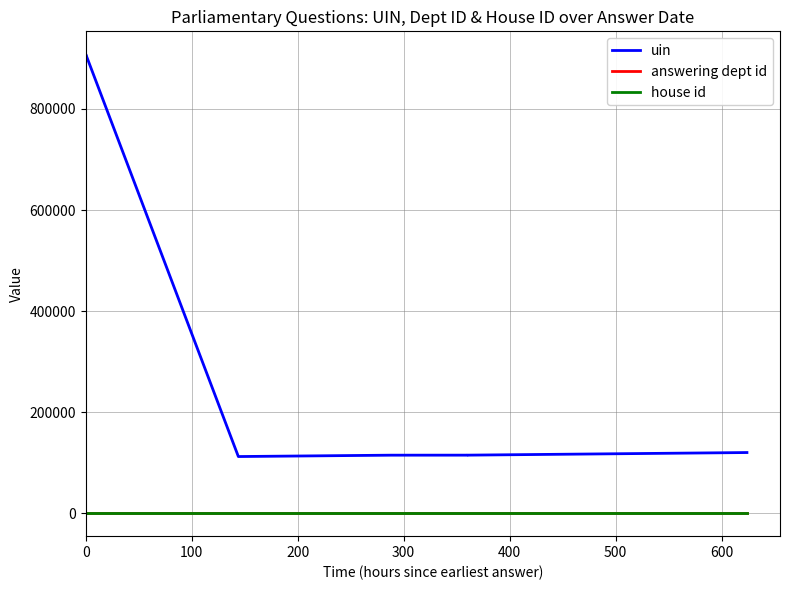

At 600, list the series in order from smallest to largest.

house id, answering dept id, uin